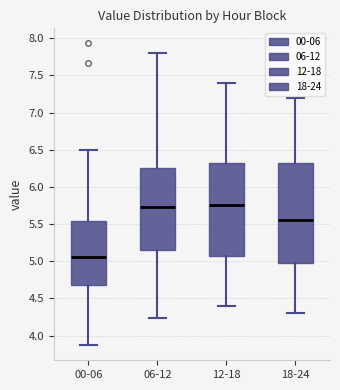

Where is the upper edge of the box for 18-24 on the y-axis? The values are not printed on the chart, so give them approximately, as read against the axis.

6.35